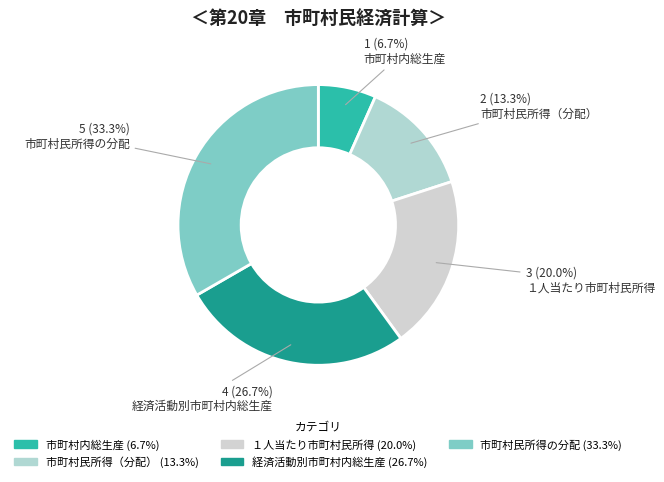

How much of the chart is everything except １人当たり市町村民所得?

80.0%